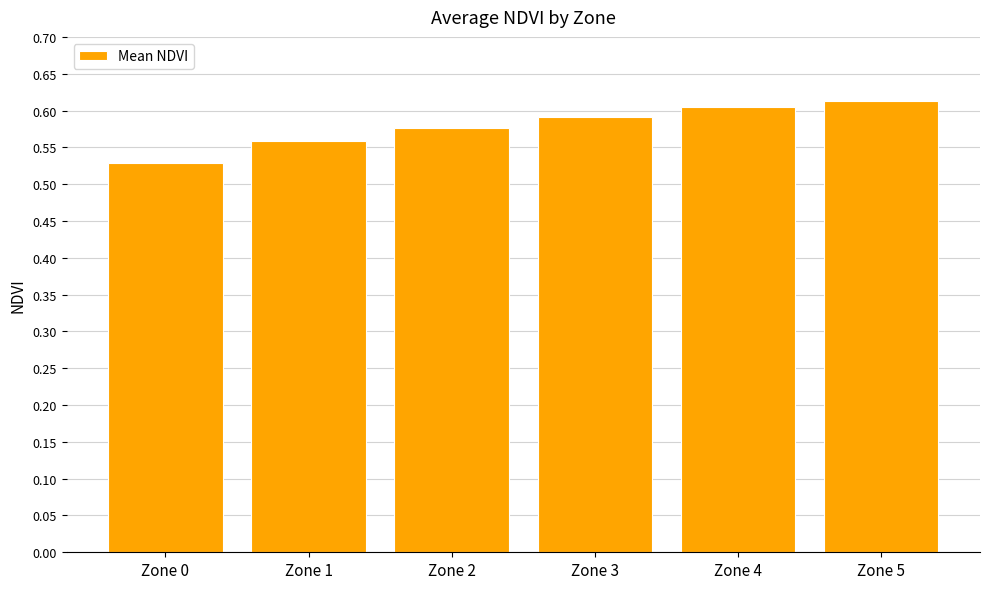

Does the chart contain stacked bars?

No